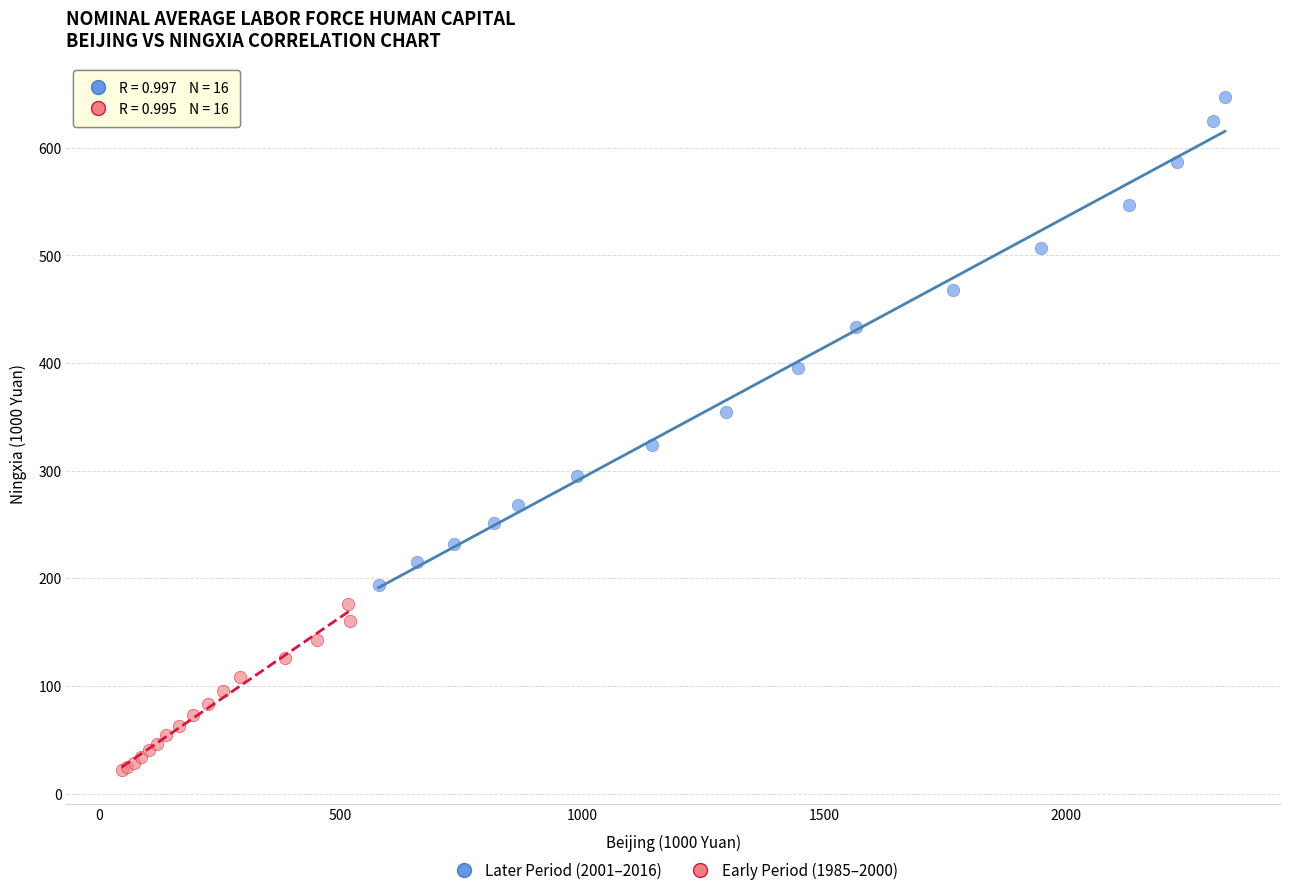

Which series has the widest spread of Y values?

Later Period (2001–2016)